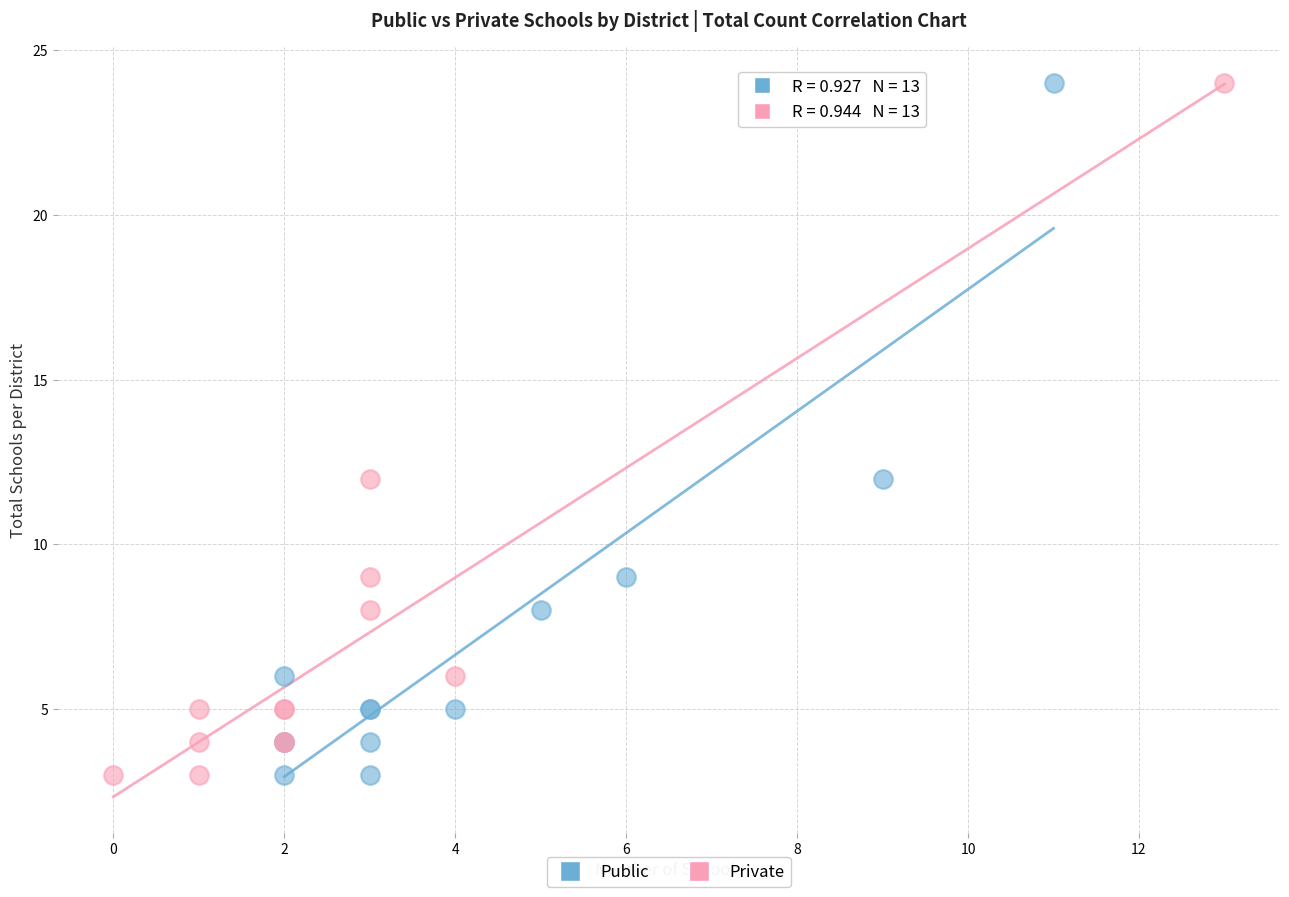

What are all the series names shown in the legend?

Public, Private